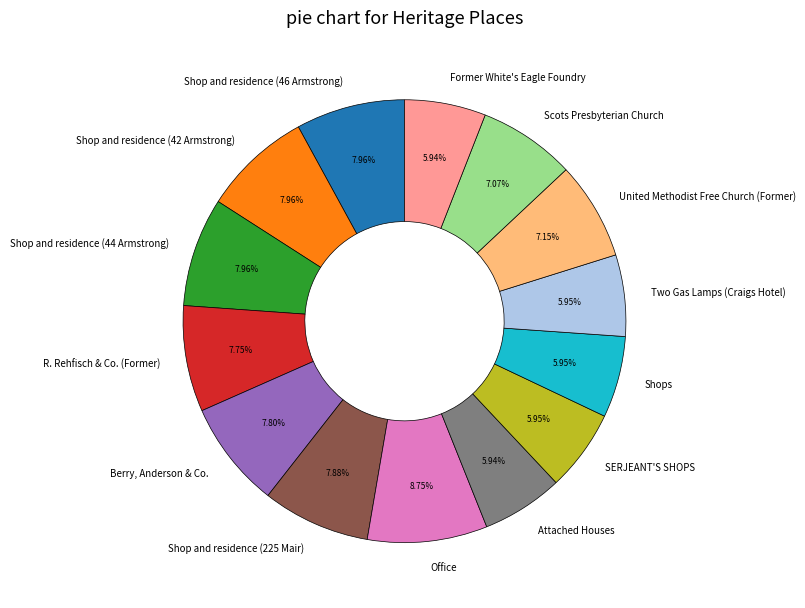

Does Berry, Anderson & Co. represent more than half of the total?

No